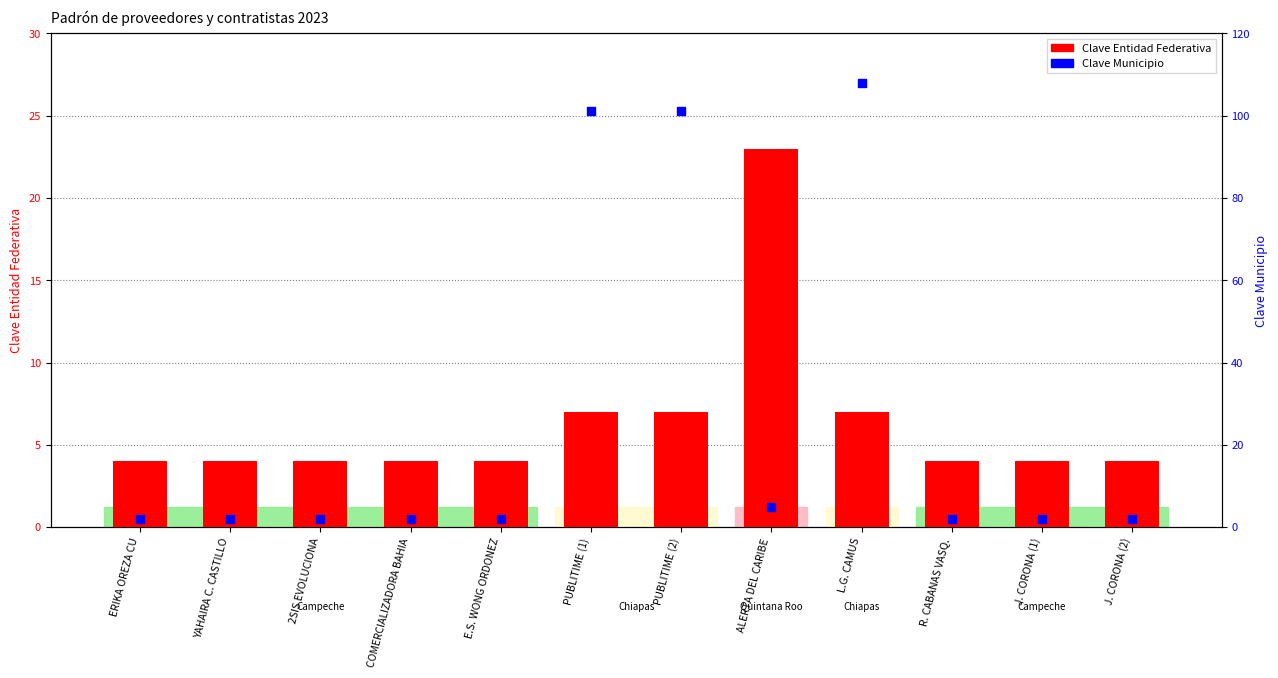

Which series has the largest total across all categories?

Clave Municipio